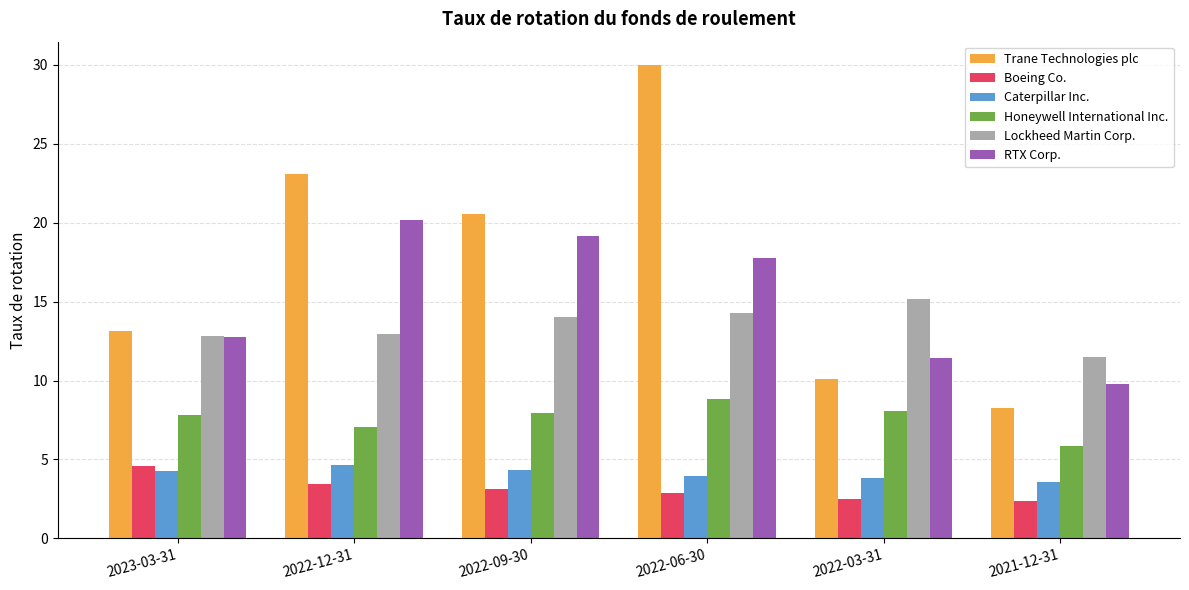

How many bars are there in each group?

6